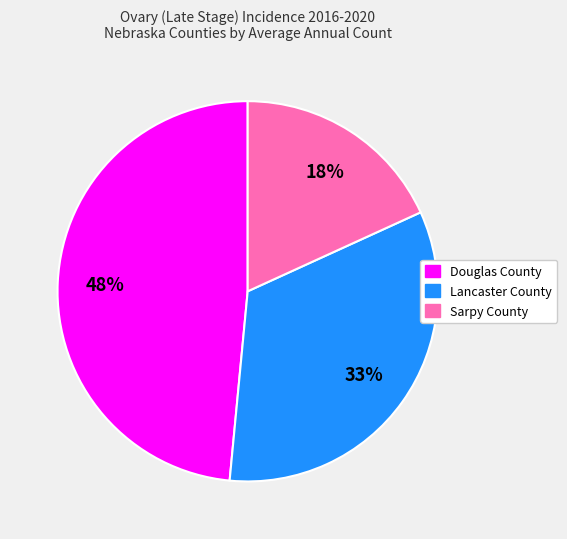

Does Douglas County account for over 50% of the chart?

No